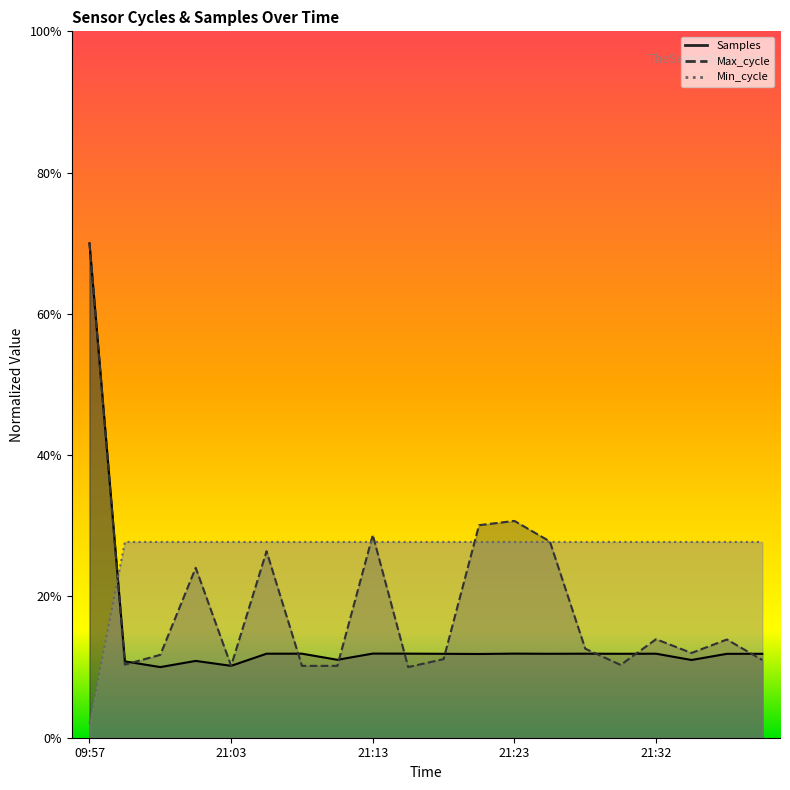

What is the value of the Min_cycle point at the 4th from the left?

0.3